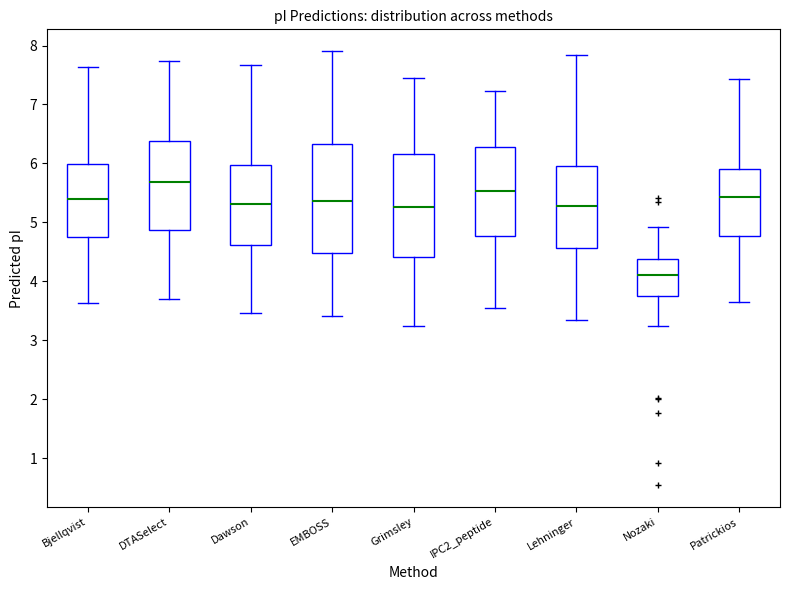

Where is the upper edge of the box for Grimsley on the y-axis? The values are not printed on the chart, so give them approximately, as read against the axis.

6.2